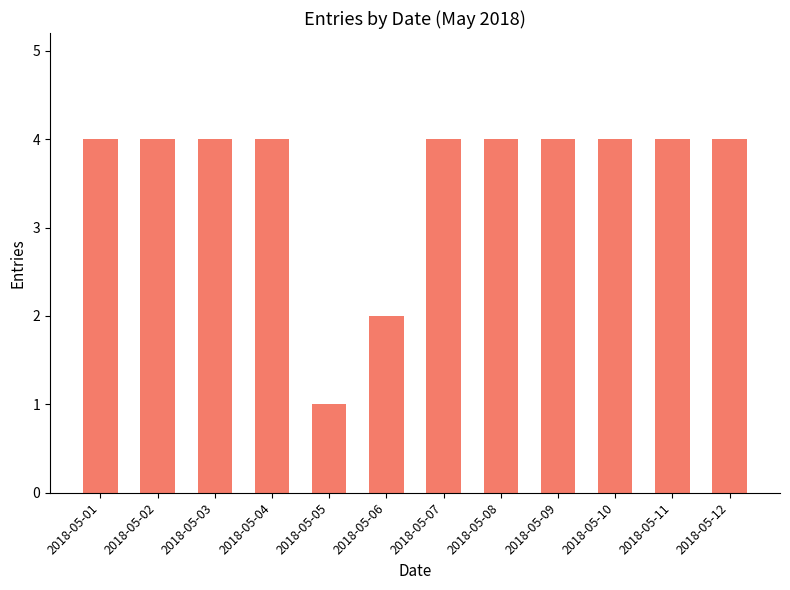

Reading right to left, extract all data points from this chart.

4	4	4	4	4	4	2	1	4	4	4	4